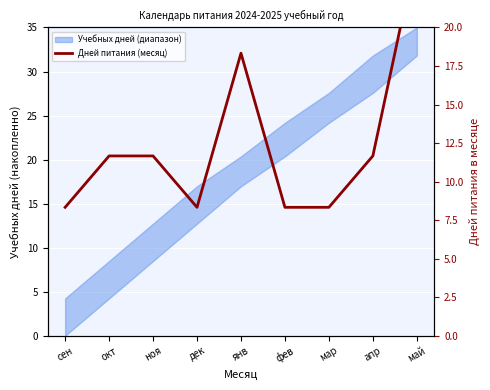

What is the difference between the maximum and second lowest values?

16.7